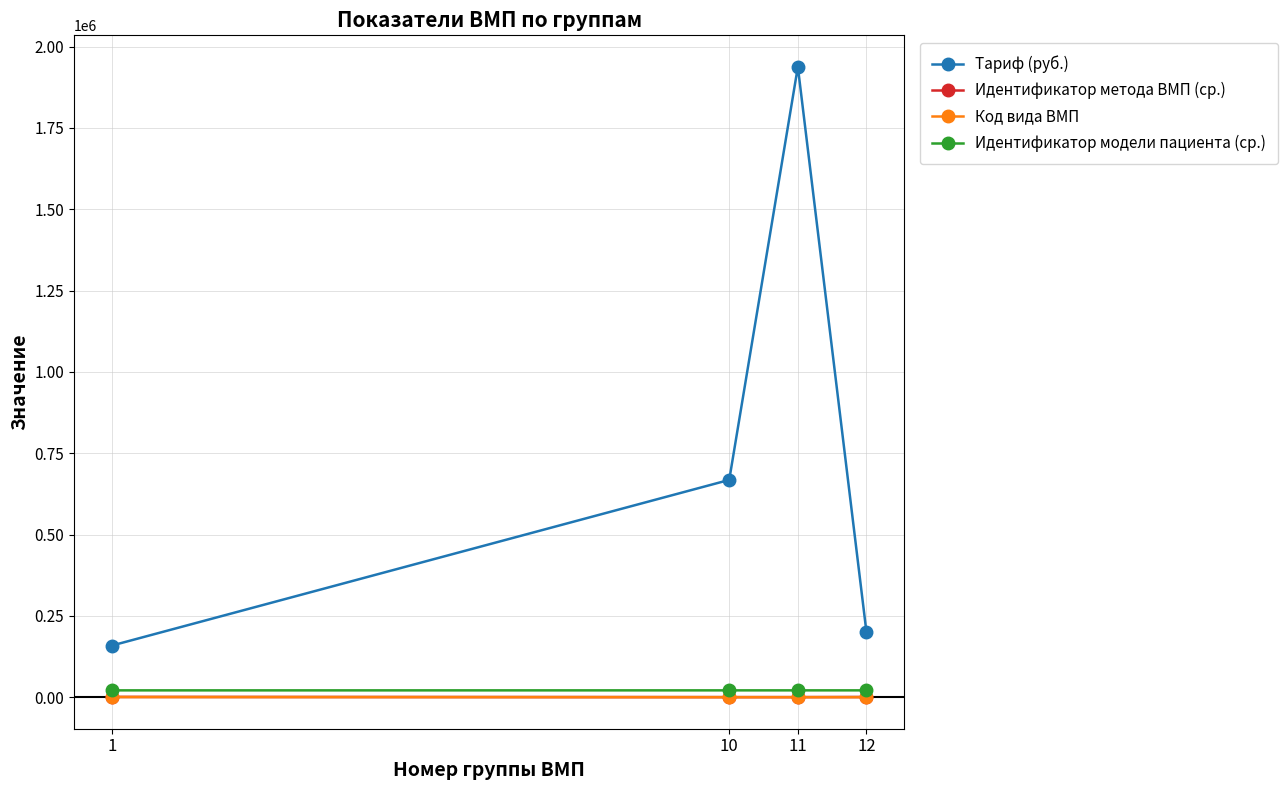

True or false: Идентификатор модели пациента (ср.) and Тариф (руб.) intersect in this chart.

False